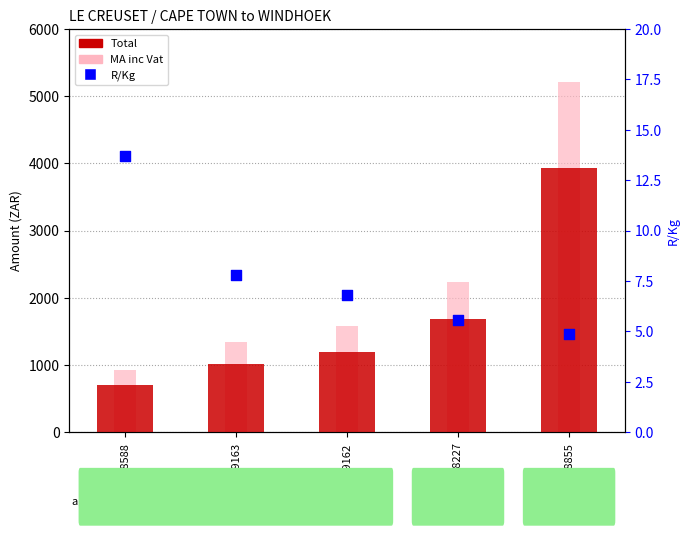

Which series has the largest total across all categories?

MA inc Vat